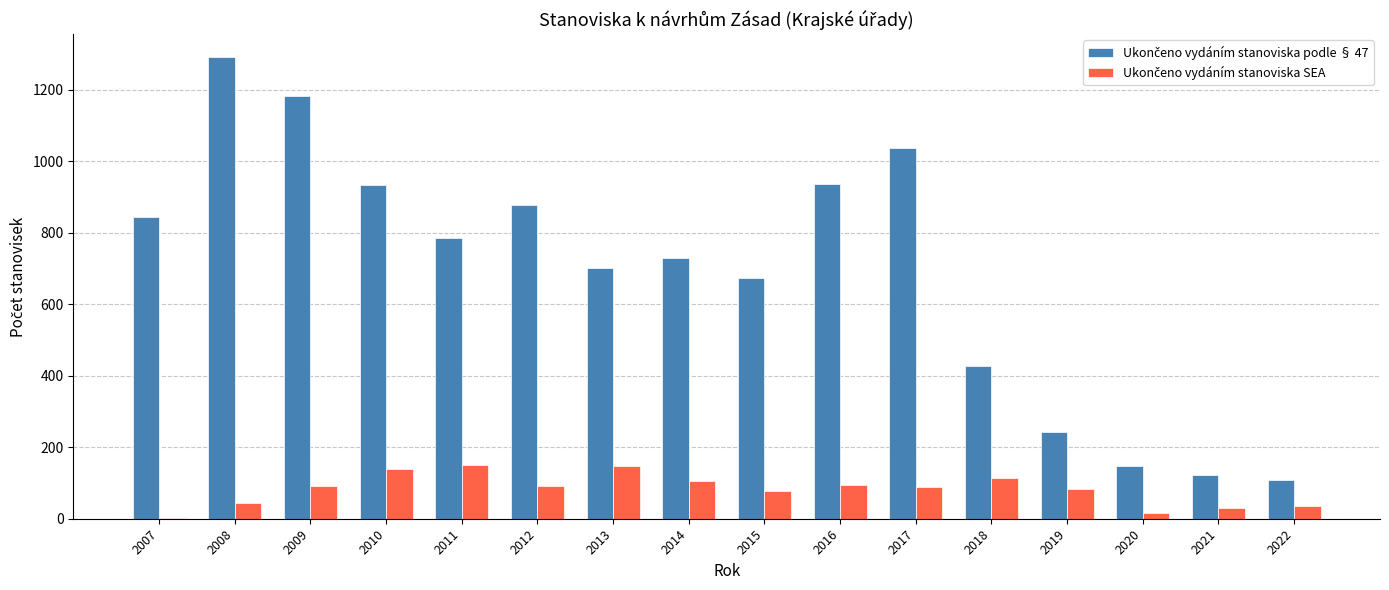

What is the greatest value displayed?

1290